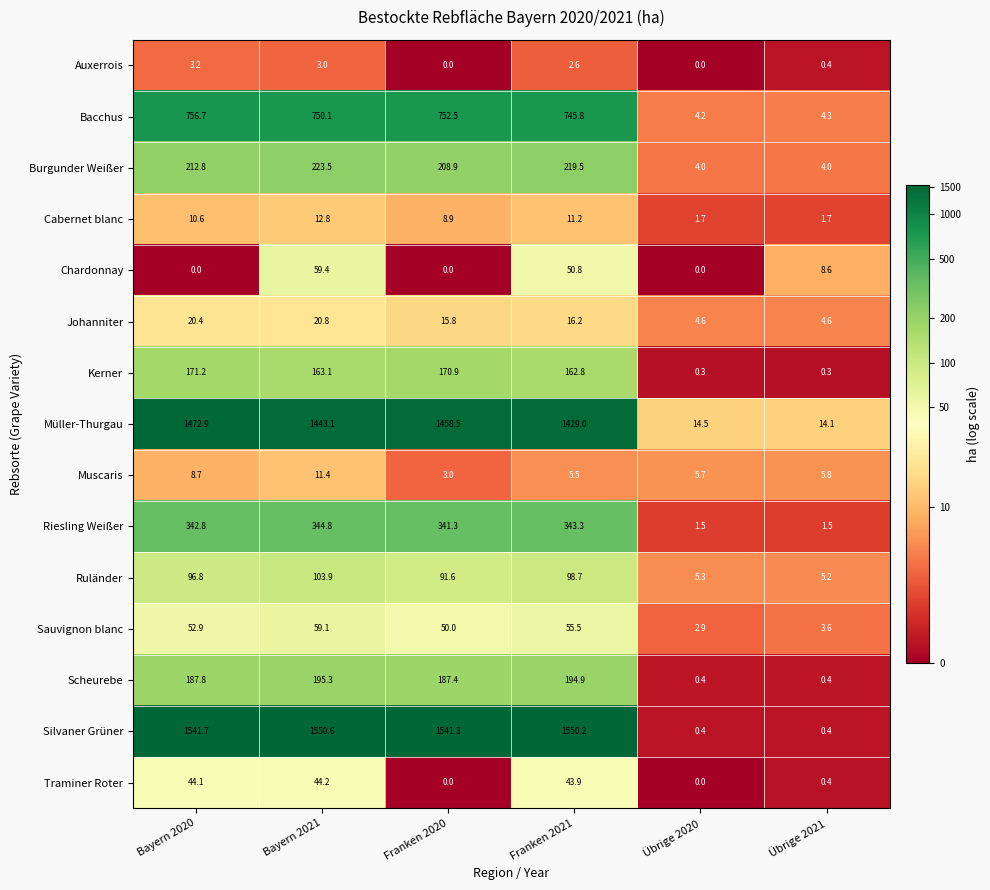

At Bayern 2020, list the series in order from largest to smallest.

Silvaner Grüner, Müller-Thurgau, Bacchus, Riesling Weißer, Burgunder Weißer, Scheurebe, Kerner, Ruländer, Sauvignon blanc, Traminer Roter, Johanniter, Cabernet blanc, Muscaris, Auxerrois, Chardonnay